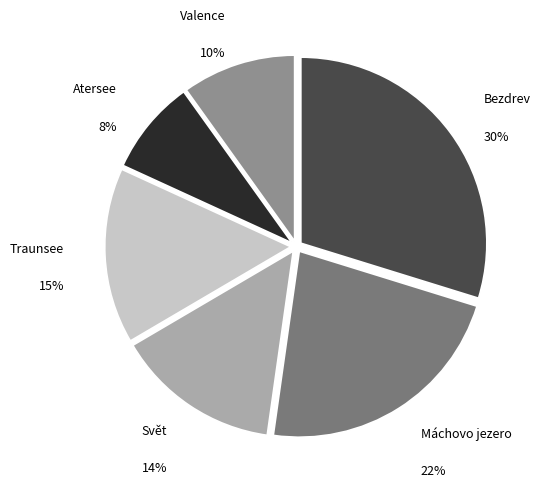

To the nearest percent, what is the average slice percentage?

17%